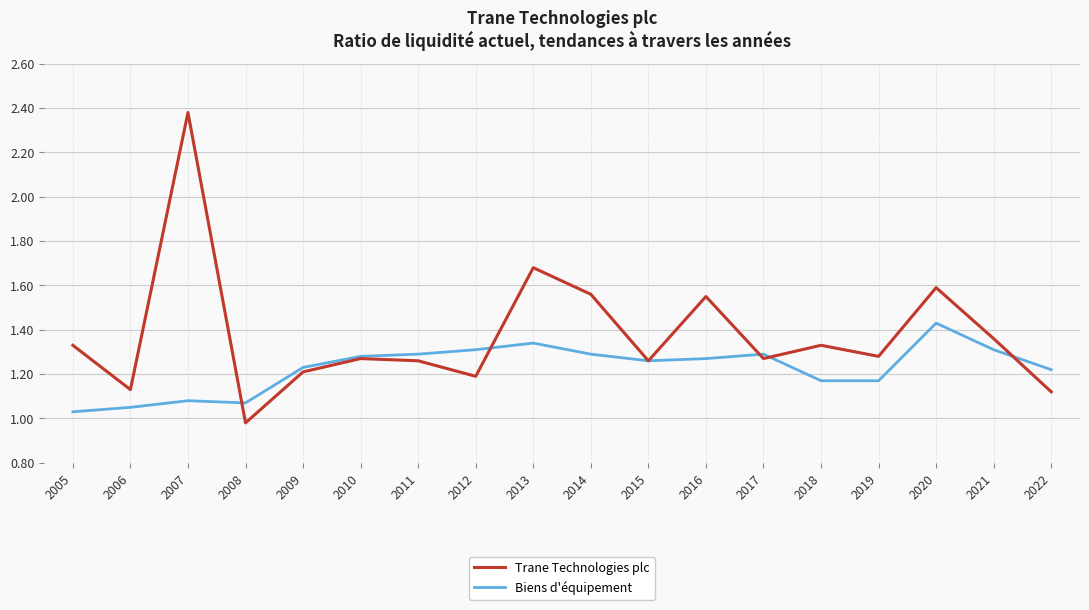

In Trane Technologies plc, how many points are lower than both neighbors (excluding endpoints)?

6